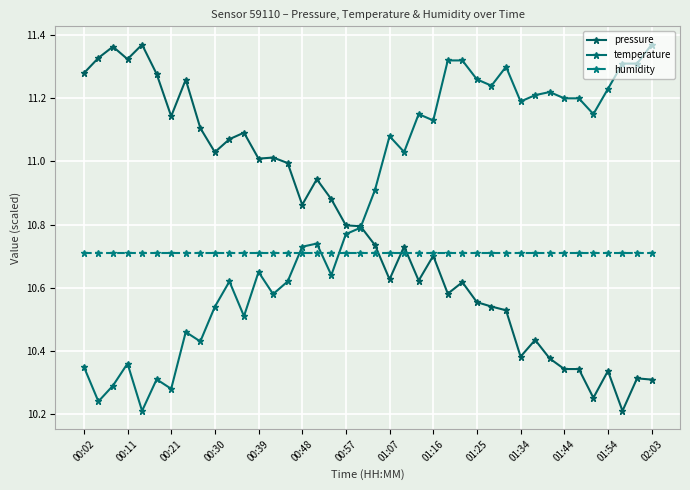

What is the maximum value for temperature?

11.4